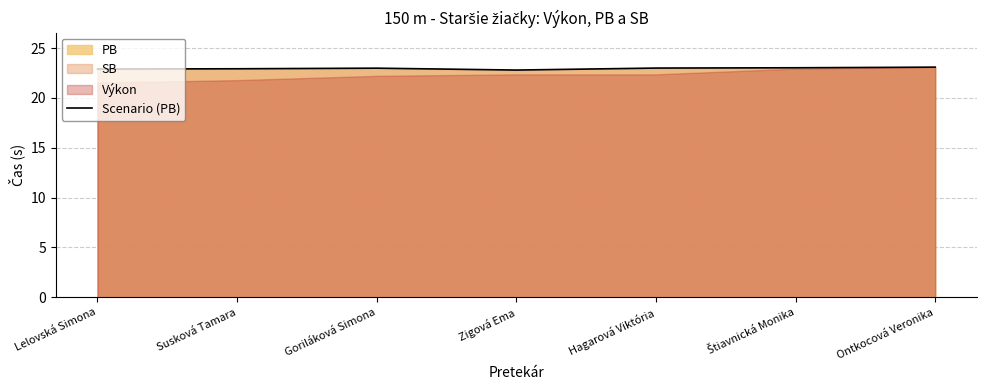

At which label is the value closest to 22?

Zigová Ema